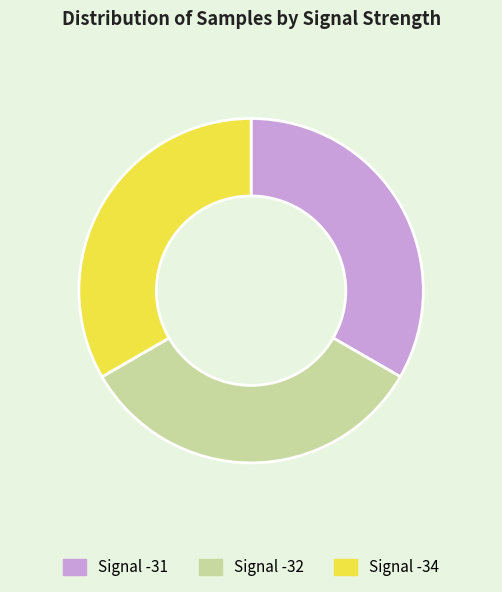

Count the number of slices in the pie.

3